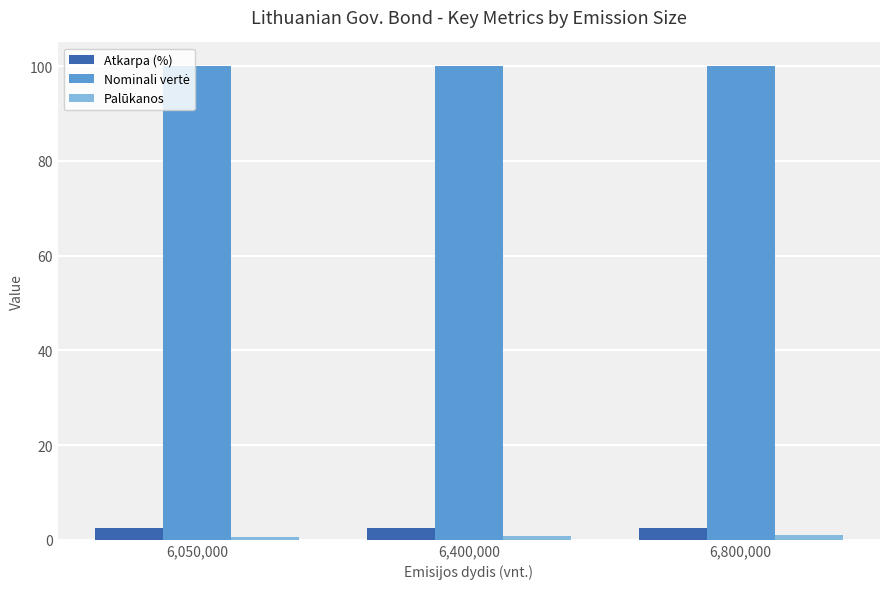

At how many categories does at least one series exceed 39?

3